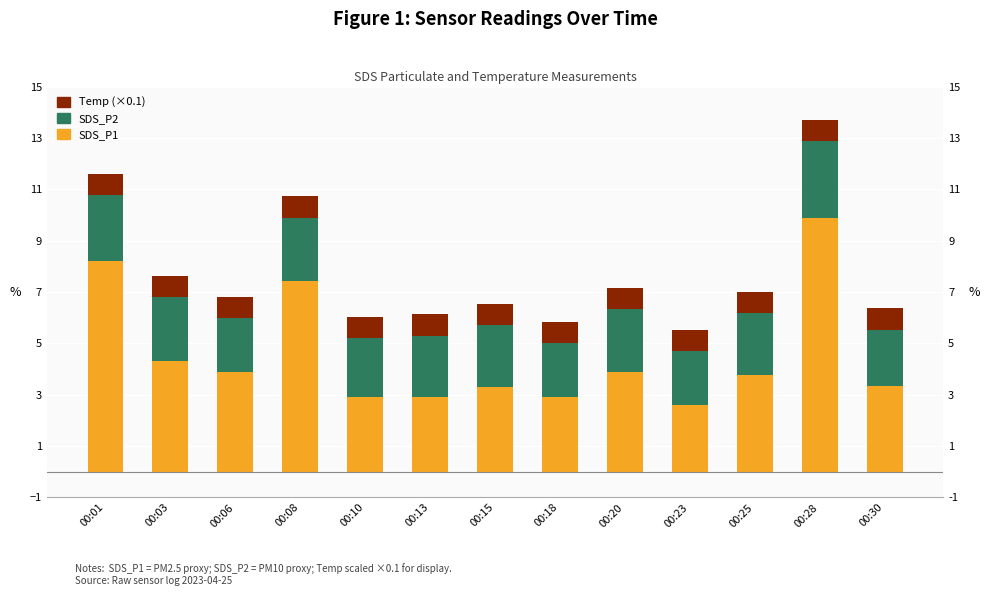

What is the average value of the SDS_P2 series?

2.4